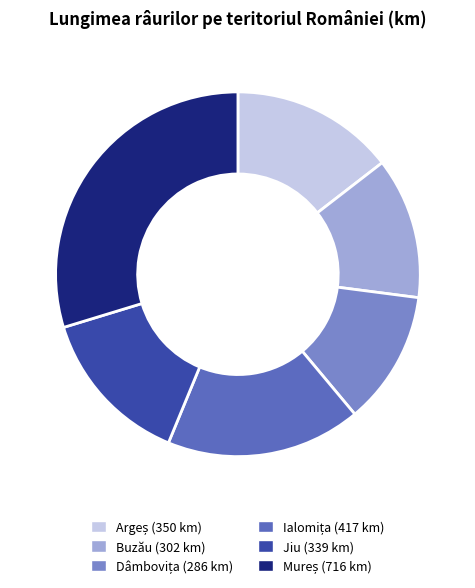

The Jiu slice represents 14% of the pie. True or false?

True